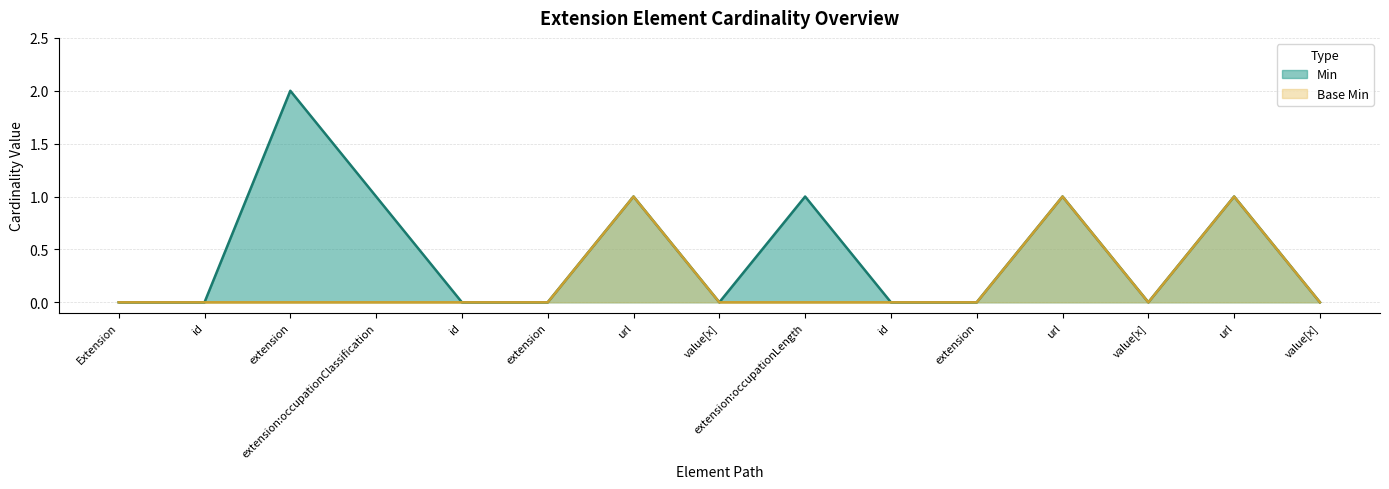

Rank the series by their maximum value, from lowest to highest.

Base Min, Min